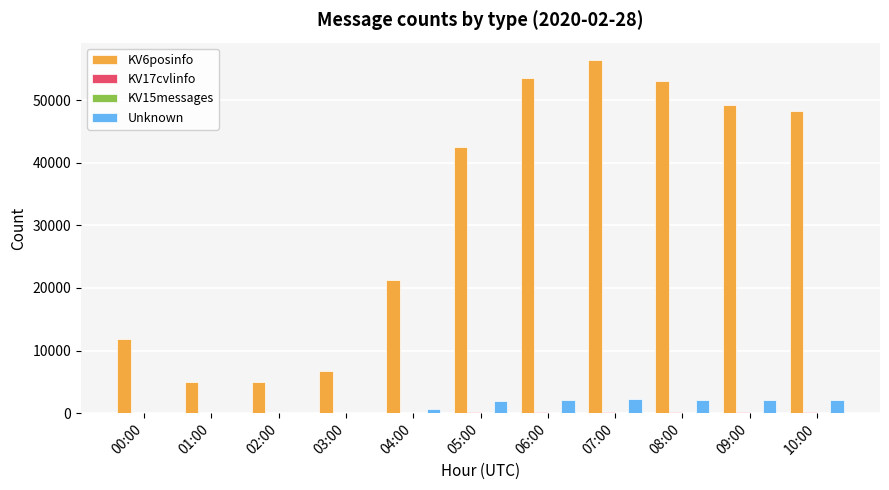

How many groups of bars are there?

11